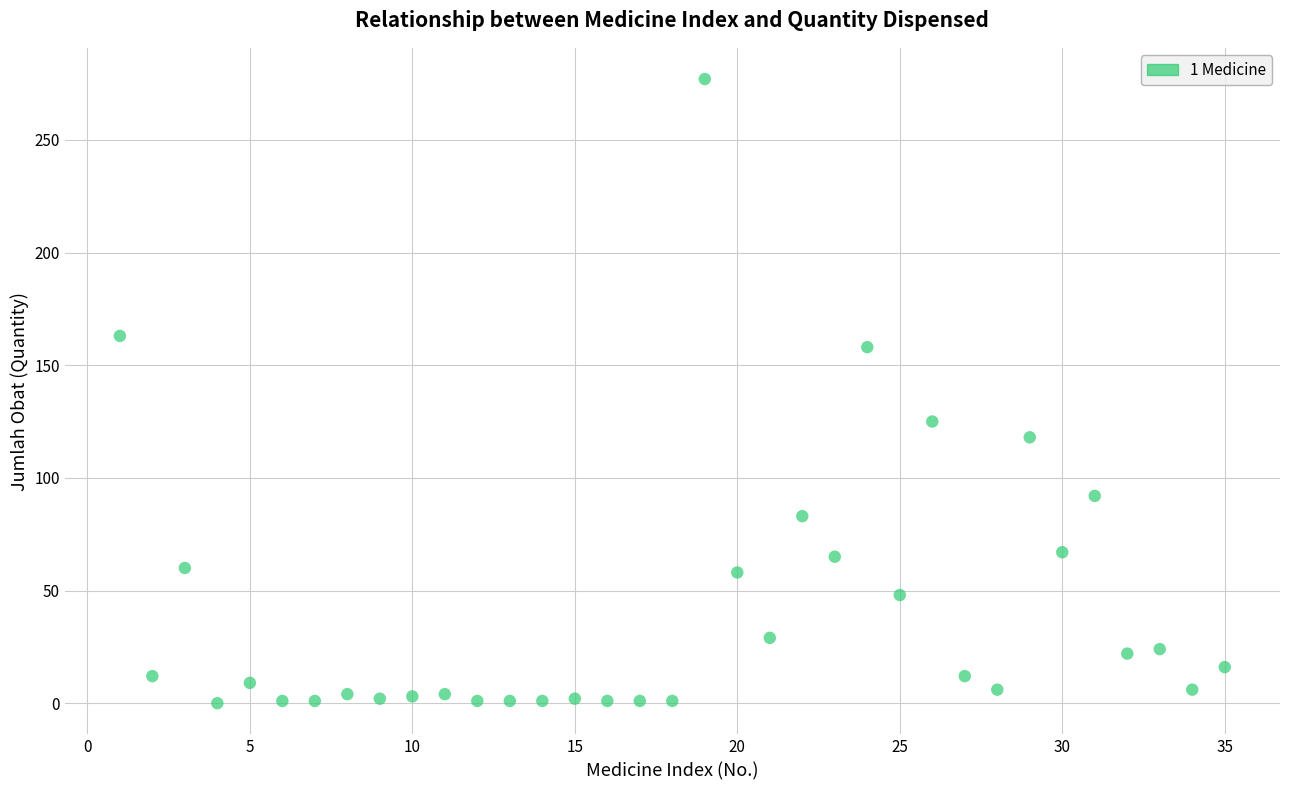

What Y value in the scatter plot is closest to 138?

125